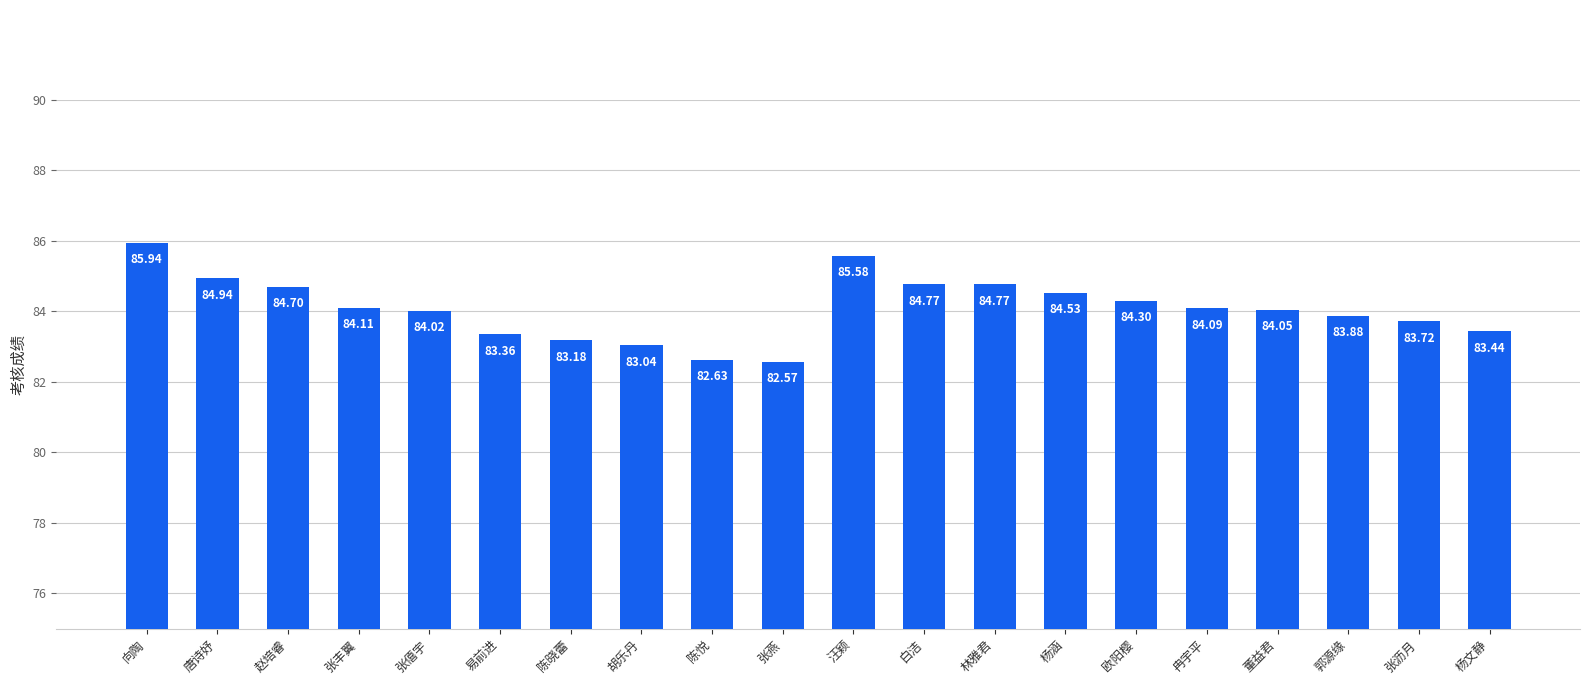

What is the label of the 4th bar from the left?

张丰翼